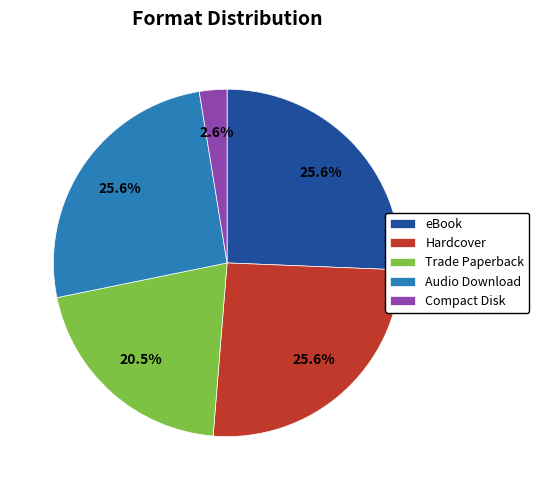

True or false: Compact Disk accounts for 3% of the total.

True